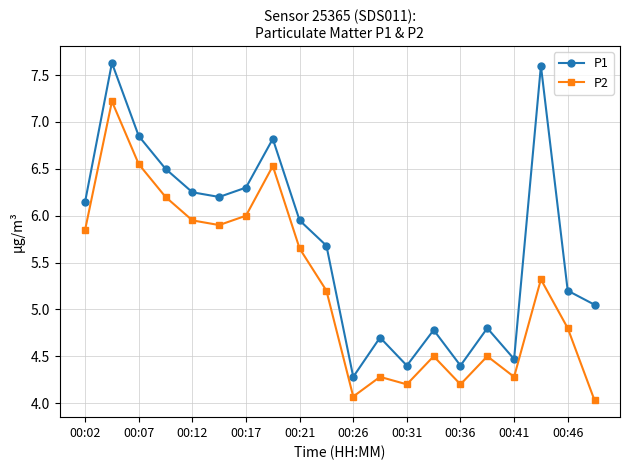

True or false: P2 and P1 cross at least once.

False